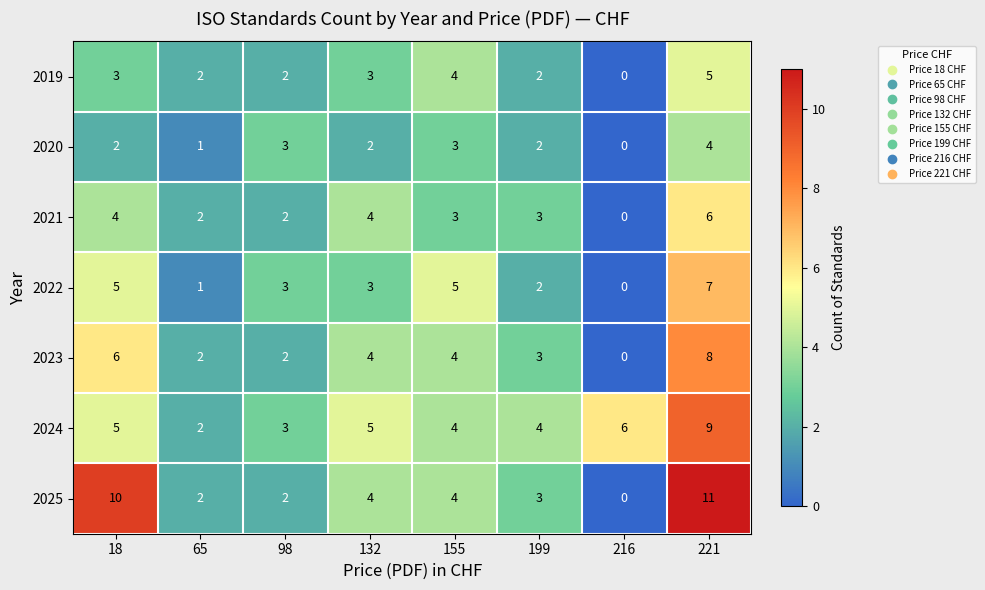

What is the difference between the highest and lowest values at 199?

2